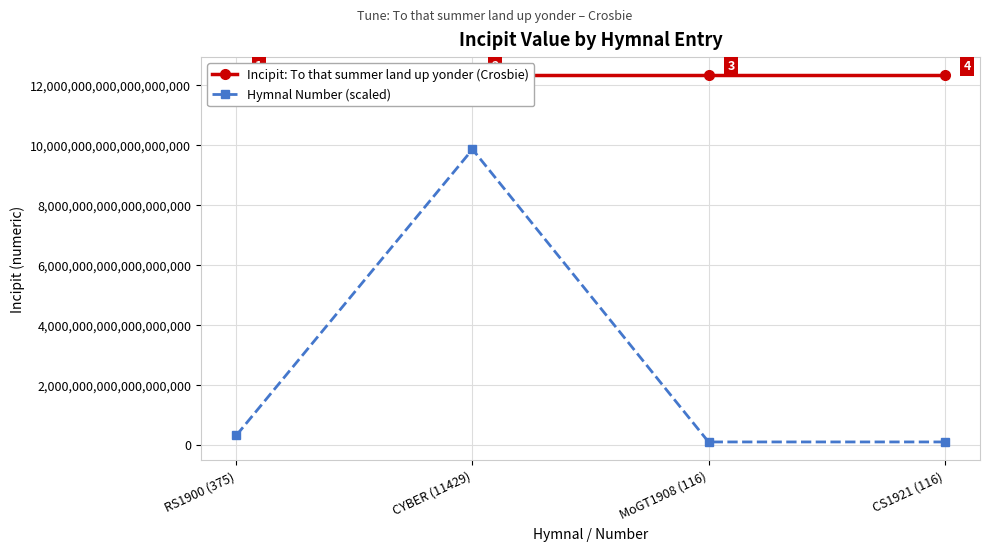

Which series has the widest spread of values?

Hymnal Number (scaled)